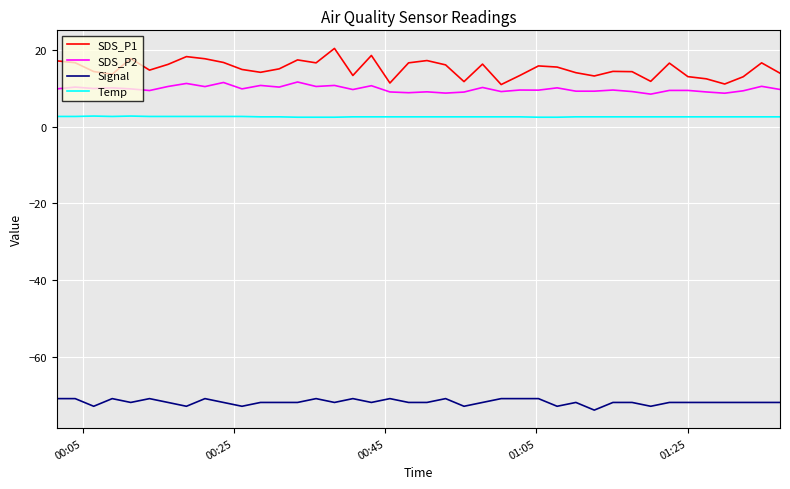

True or false: Temp and Signal intersect in this chart.

False